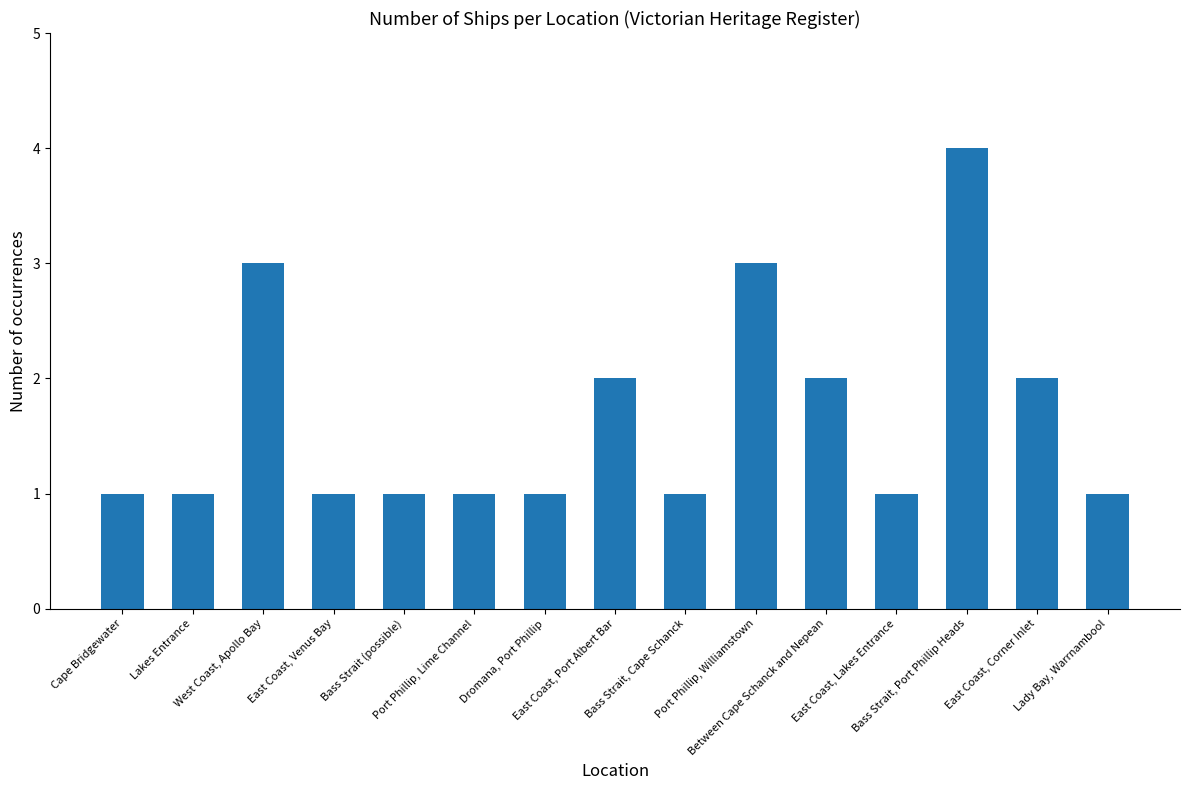

Are the bars grouped side by side (vs. stacked)?

No